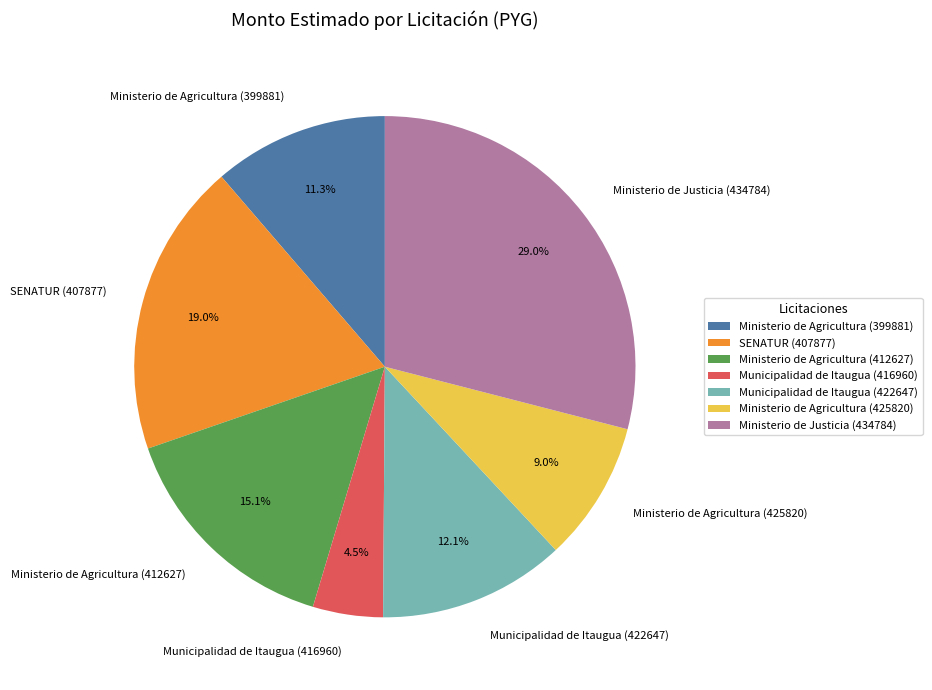

To the nearest percent, what portion does Ministerio de Justicia (434784) represent?

29%